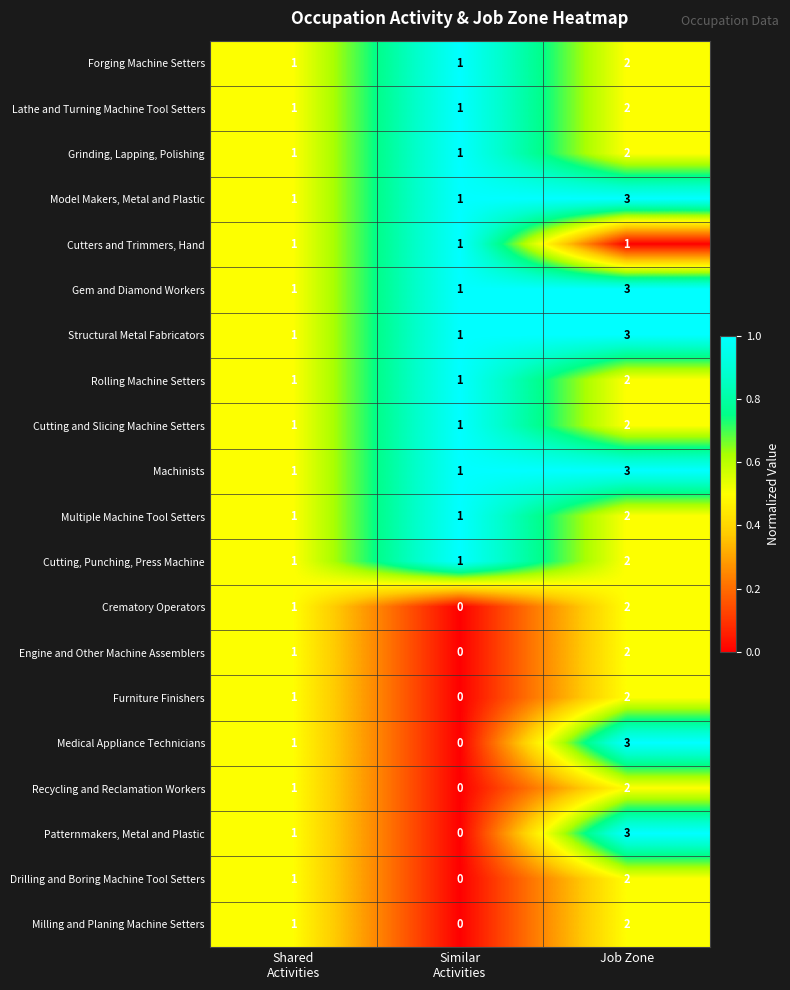

What is the maximum value for Model Makers, Metal and Plastic?

3